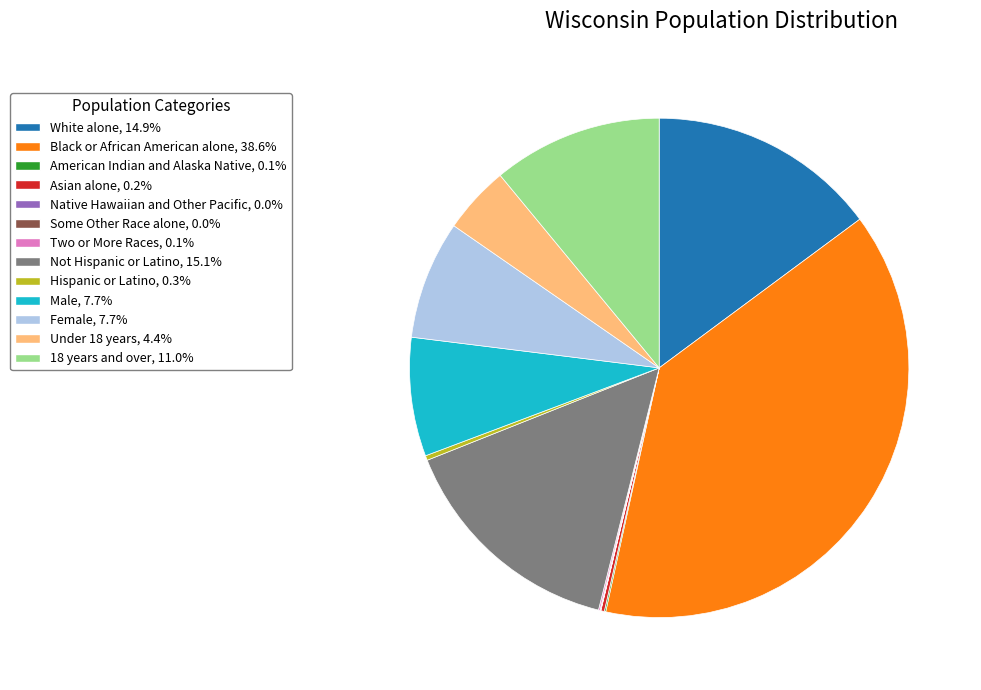

Which slice is the largest?

Black or African American alone